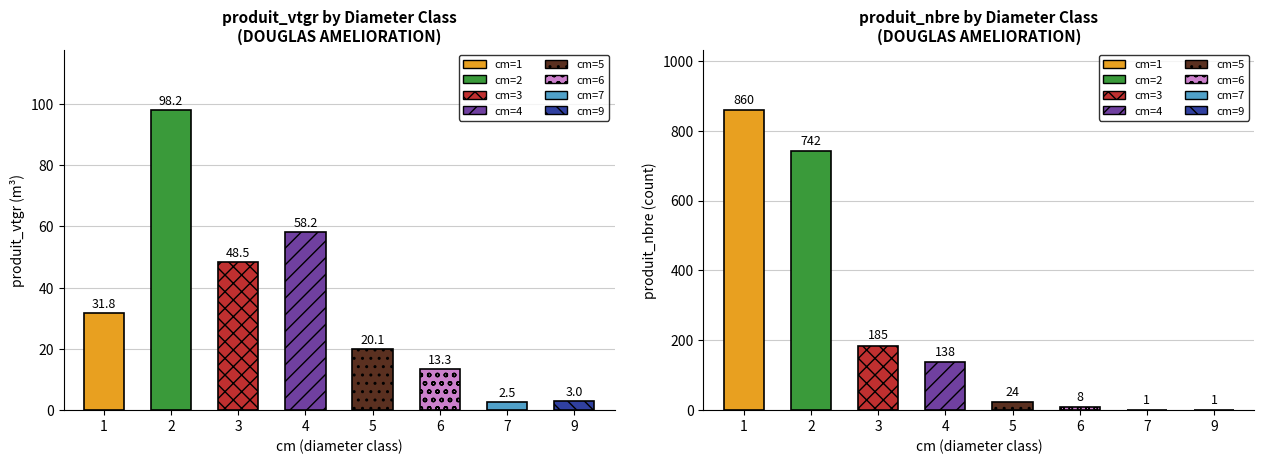

At which label does produit_vtgr first exceed 31?

1